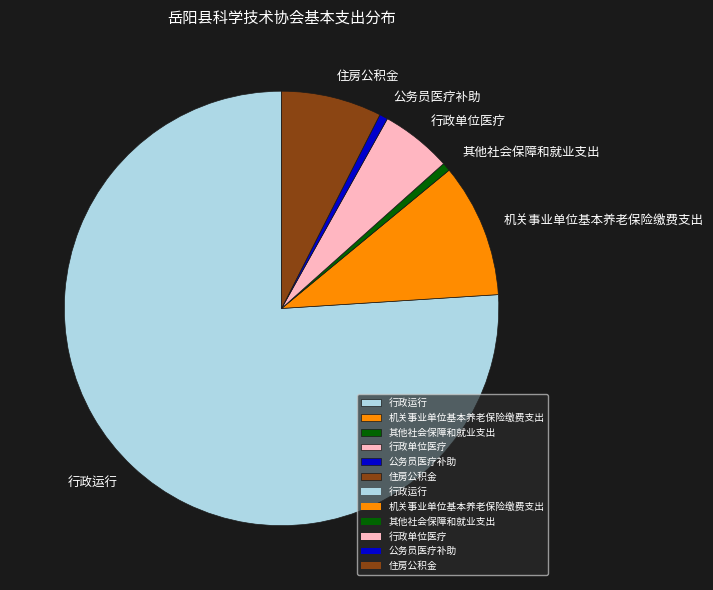

How many slices are in this pie chart?

6